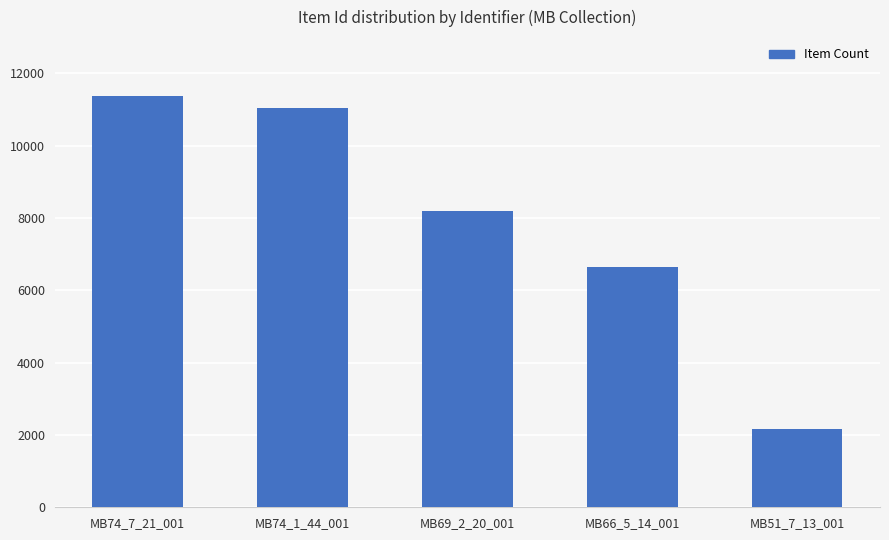

What position from the left is MB74_7_21_001?

1